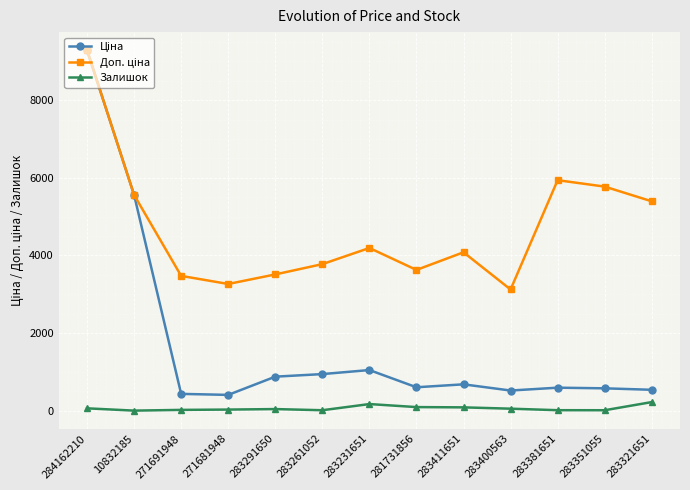

What is the spread (max minus min) of values at 283321651?

5172.7